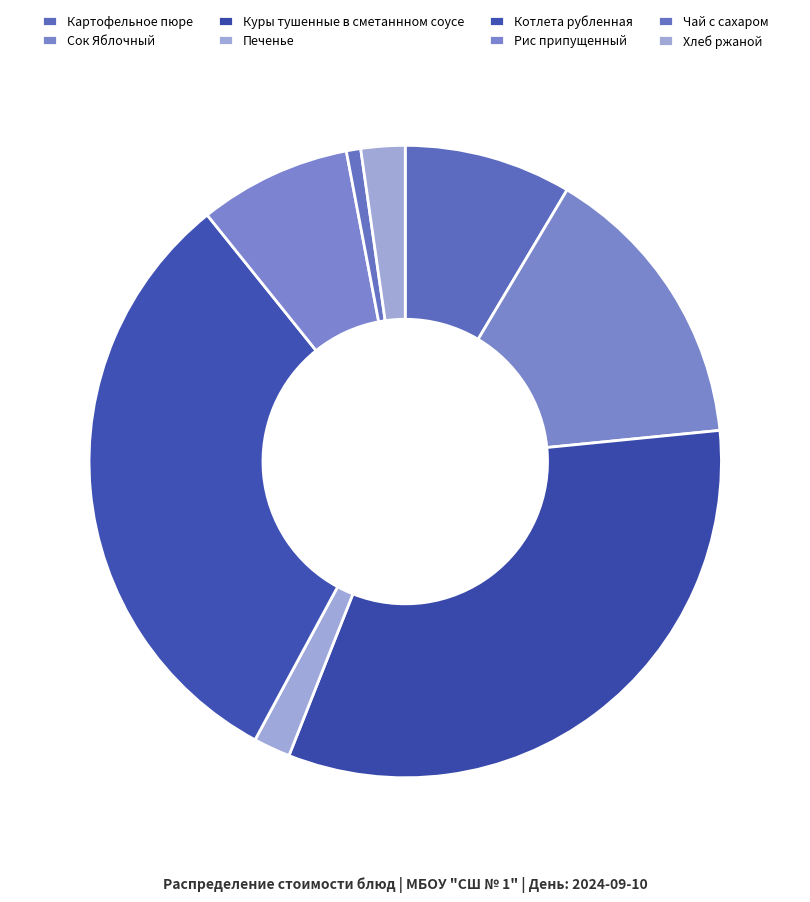

Is there any slice that represents more than half of the pie?

No